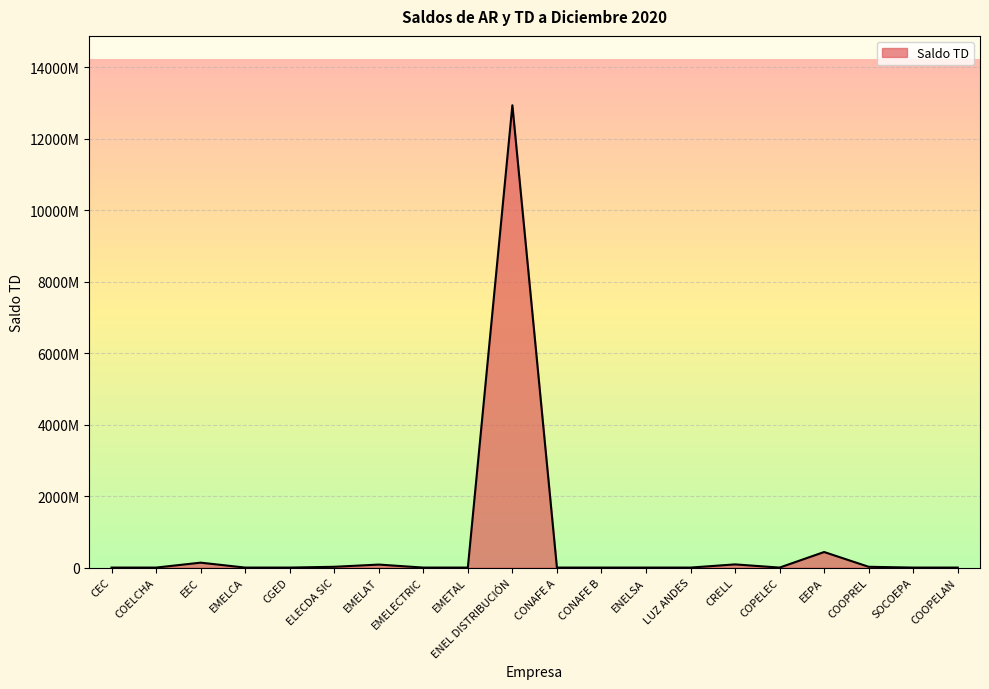

Between CEC and EMELAT, which is larger?

EMELAT